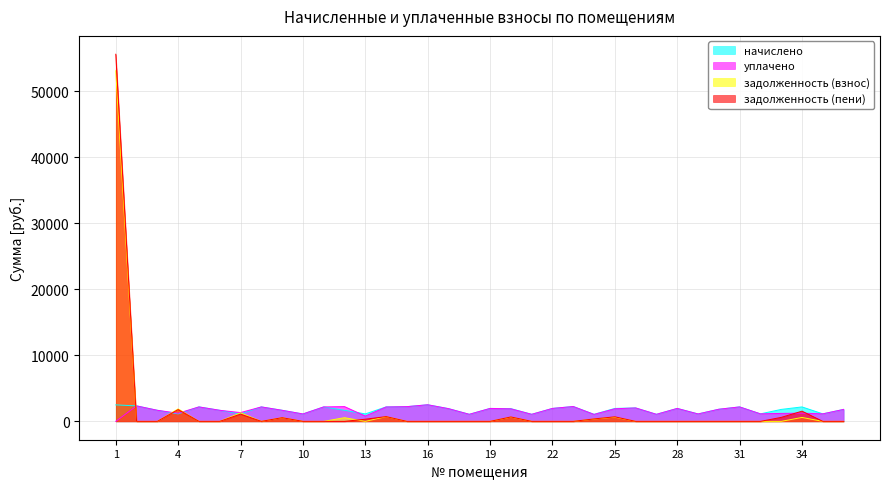

Reading left to right, what are all the values shown in this chart?

начислено: 1=2496.1	2=2344.9	3=1677.6	4=1131.9	5=2190.1	6=1677.6	7=1131.9	8=2190.1	9=1677.6	10=1120.9	11=2190.1	12=1677.6	13=1131.9	14=2190.1	15=2230.7	16=2514.5	17=1928.3	18=1069.2	19=1961.5	20=1928.3	21=1069.2	22=1961.5	23=2249.1	24=1069.2	25=1961.5	26=2035.2	27=1069.2	28=1961.5	29=1124.5	30=1836.1	31=2190.1	32=1139.3	33=1810.3	34=2190.1	35=1139.3	36=1810.3
уплачено: 1=0.0	2=2344.9	3=1677.6	4=1234.1	5=2190.1	6=1677.6	7=1330.5	8=2190.1	9=1677.6	10=1120.9	11=2190.1	12=2236.8	13=802.0	14=2180.7	15=2230.7	16=2514.5	17=1928.3	18=1069.2	19=1961.5	20=1900.7	21=1069.2	22=1961.5	23=2249.1	24=1052.4	25=1905.8	26=2035.2	27=1069.2	28=1961.5	29=1124.5	30=1836.1	31=2190.1	32=1139.3	33=1206.9	34=1240.9	35=1139.3	36=1810.3
задолженность (взнос): 1=53105.9	2=0.0	3=0.0	4=1890.2	5=0.0	6=0.0	7=1295.5	8=0.0	9=559.2	10=0.0	11=0.0	12=559.2	13=0.0	14=713.0	15=0.0	16=0.0	17=0.0	18=0.0	19=0.0	20=642.8	21=0.0	22=0.0	23=0.0	24=355.4	25=634.3	26=0.0	27=0.0	28=0.0	29=0.0	30=0.0	31=0.0	32=0.0	33=0.0	34=596.2	35=0.0	36=0.0
задолженность (пени): 1=55602.0	2=0.0	3=0.0	4=1788.0	5=0.0	6=0.0	7=1096.9	8=0.0	9=559.2	10=0.0	11=0.0	12=0.0	13=327.5	14=722.4	15=0.0	16=0.0	17=0.0	18=0.0	19=0.0	20=670.4	21=0.0	22=0.0	23=0.0	24=372.3	25=690.0	26=0.0	27=0.0	28=0.0	29=0.0	30=0.0	31=0.0	32=0.0	33=603.4	34=1545.4	35=0.0	36=0.0